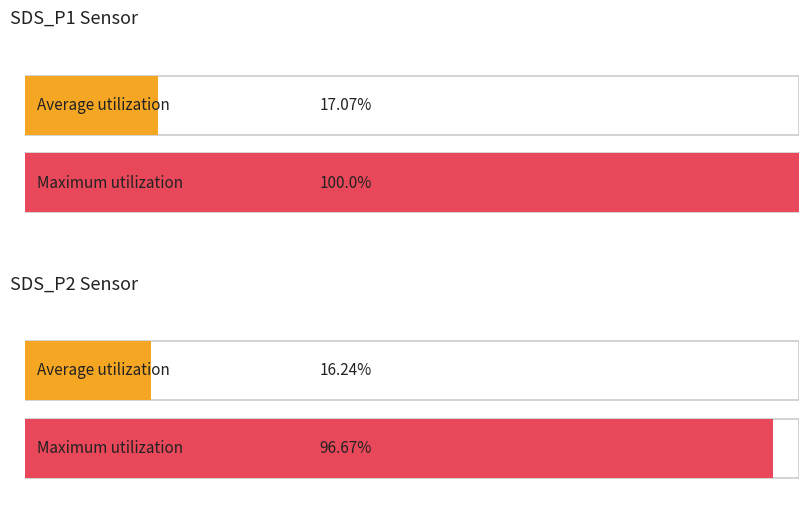

Are the bars grouped side by side (vs. stacked)?

Yes